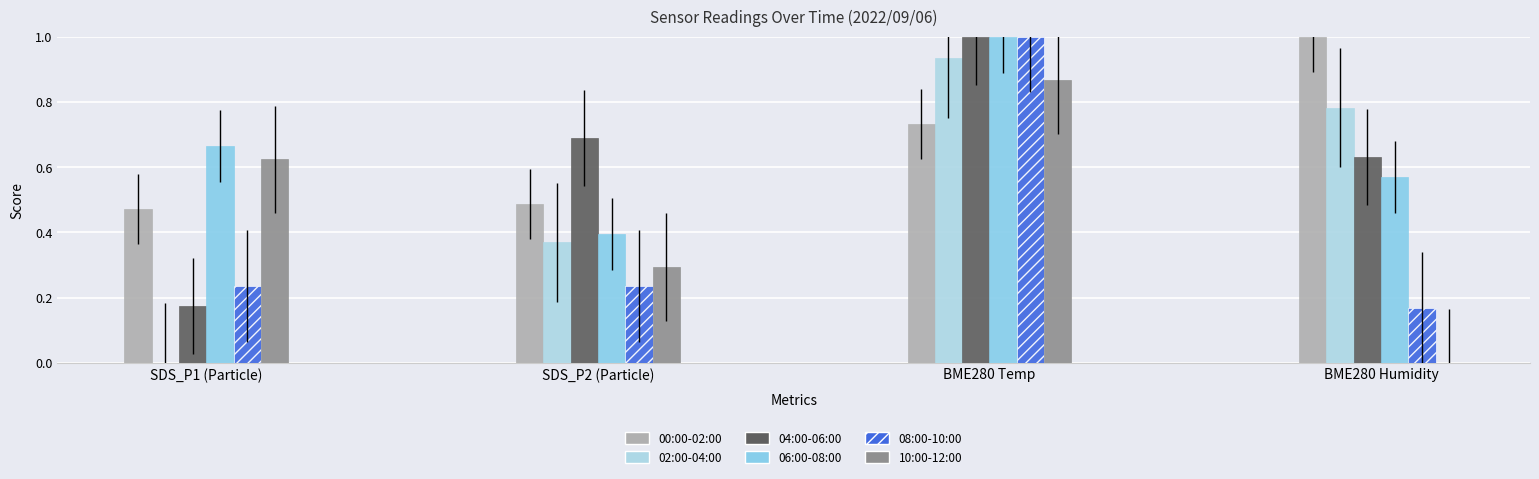

At BME280 Temp, list the series in order from largest to smallest.

04:00-06:00, 06:00-08:00, 08:00-10:00, 02:00-04:00, 10:00-12:00, 00:00-02:00